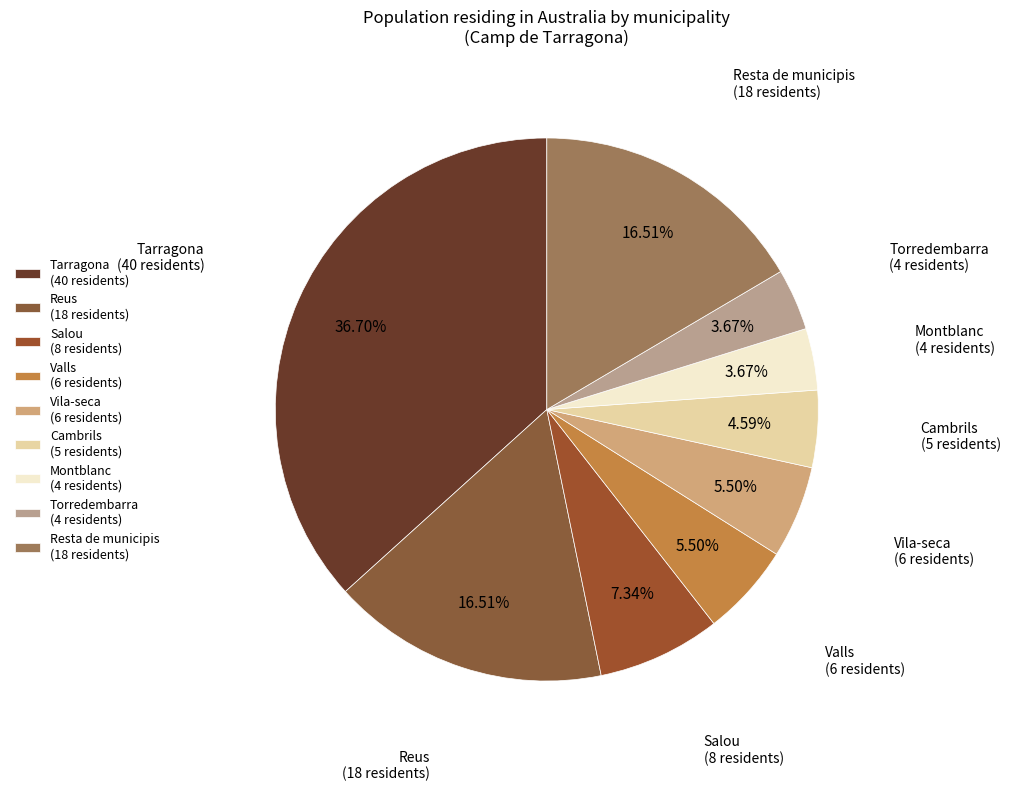

Count the number of slices in the pie.

9